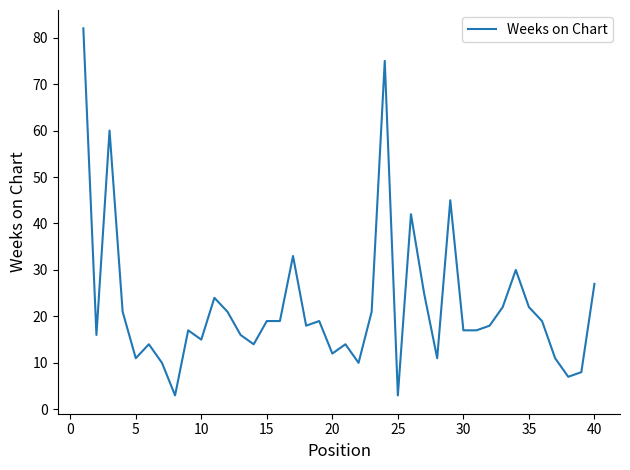

What is the minimum value shown in the chart?

3